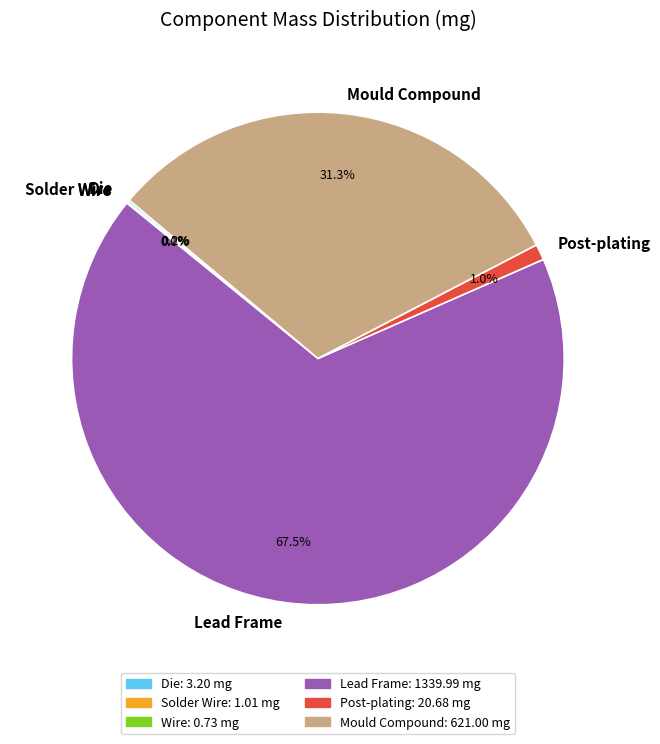

What is the largest slice in the pie chart?

Lead Frame